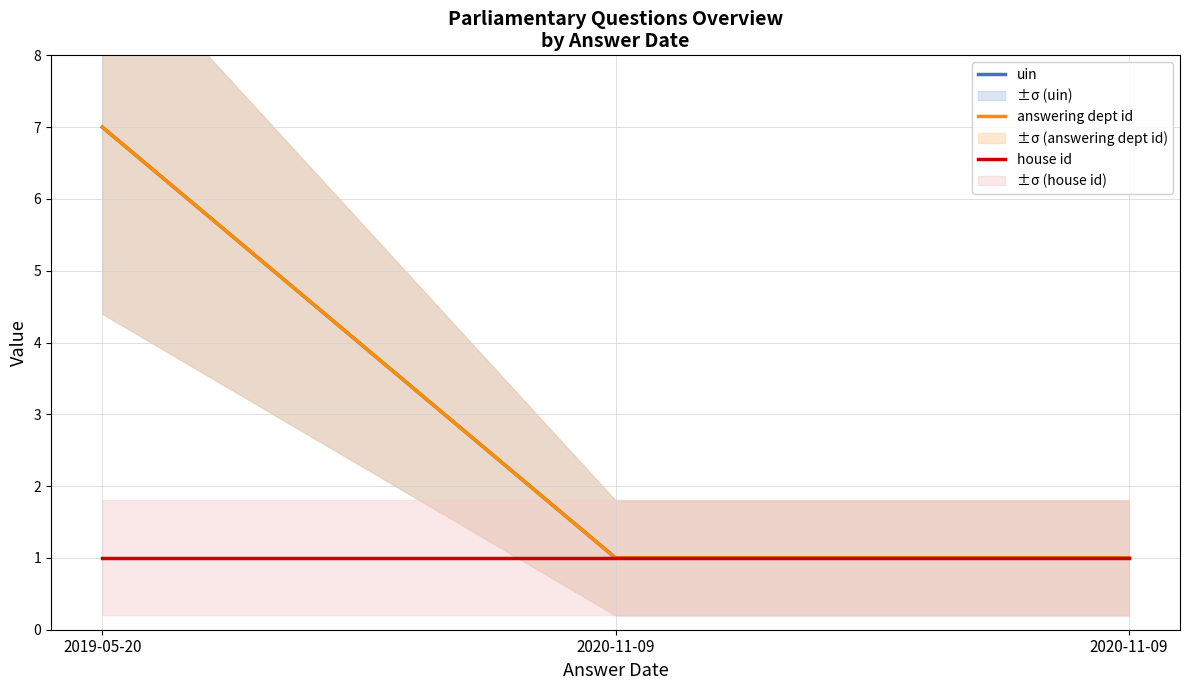

Reading left to right, transcribe all the data shown in this chart.

uin: 7.0	1.0	1.0
answering dept id: 7.0	1.0	1.0
house id: 1.0	1.0	1.0